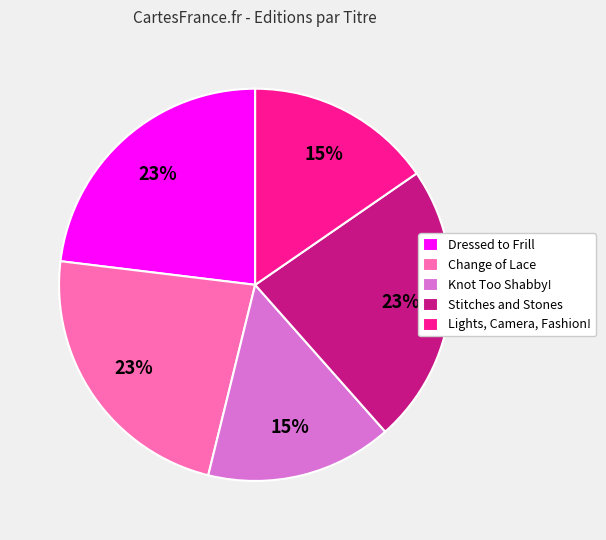

To the nearest percent, what is the difference between the largest and smallest slice percentages?

8%